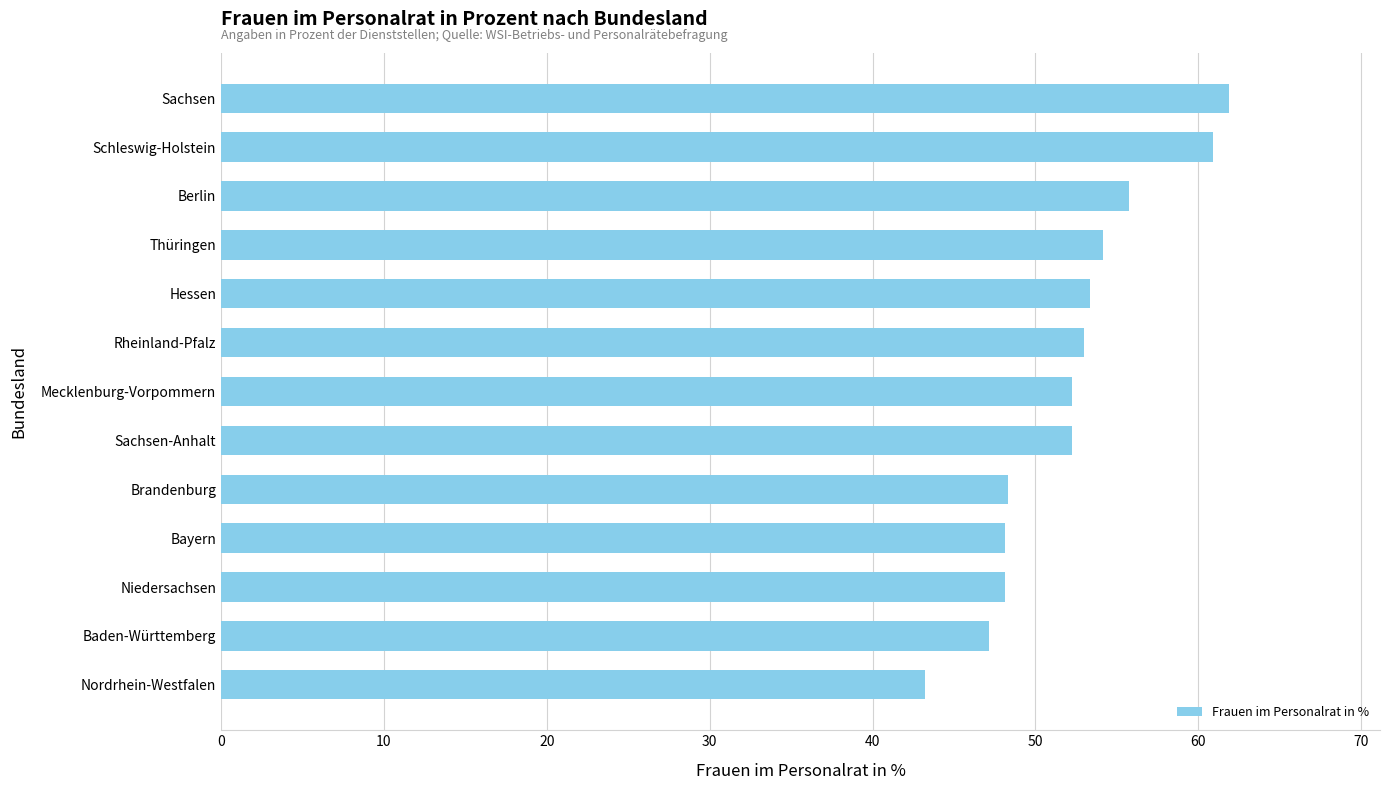

How many distinct data groups are displayed?

1